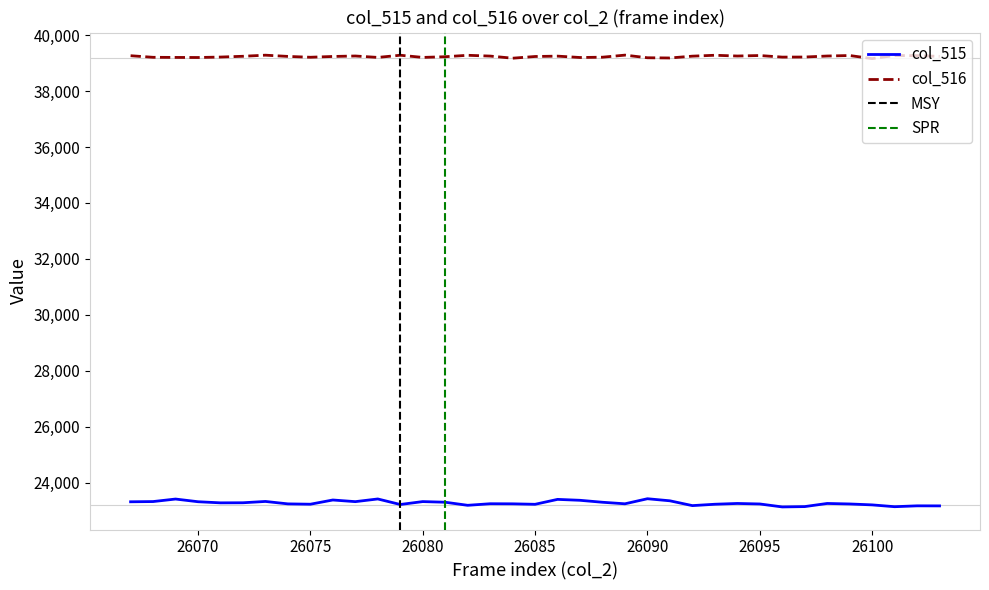

Which series has the largest range (max minus min)?

col_515